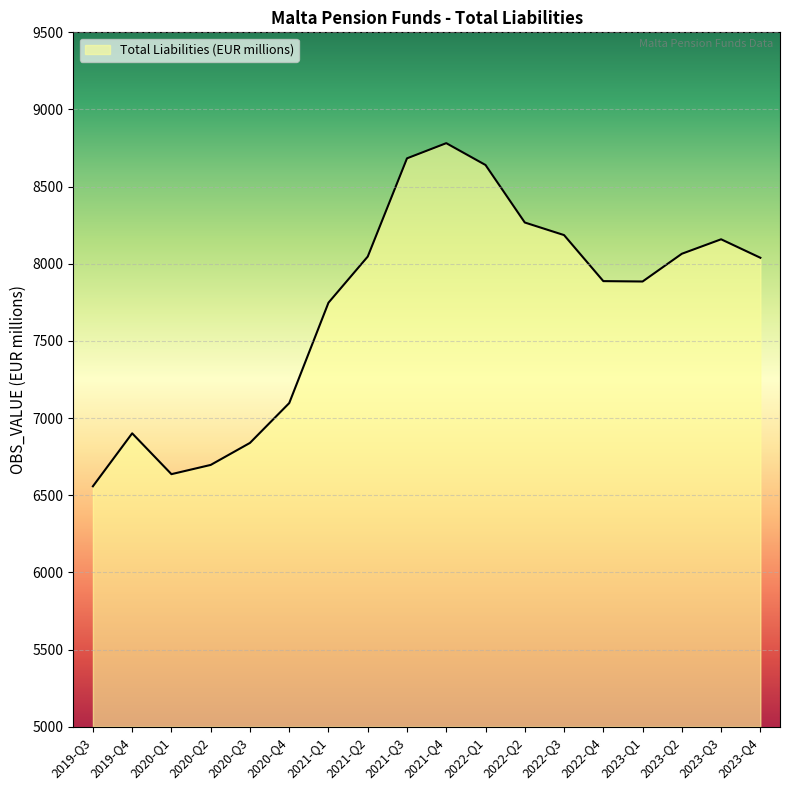

What is the maximum value shown in the chart?

8781.7